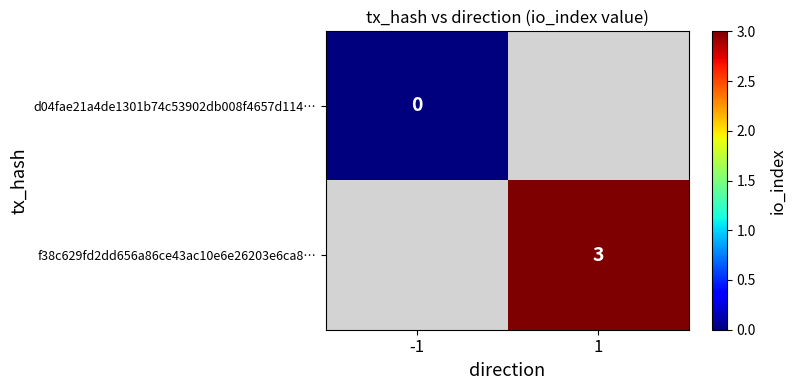

True or false: f38c629fd2dd656a86ce43ac10e6e26203e6ca8… has a value of 3 at 1.

True